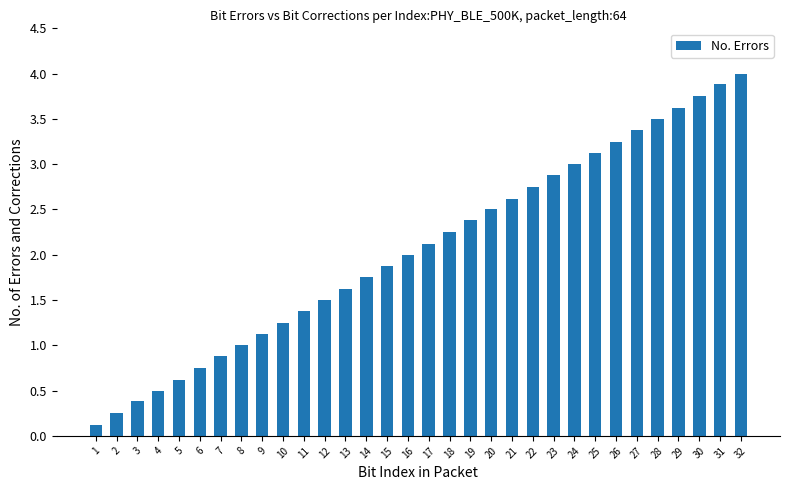

Count the number of data series in this chart.

1